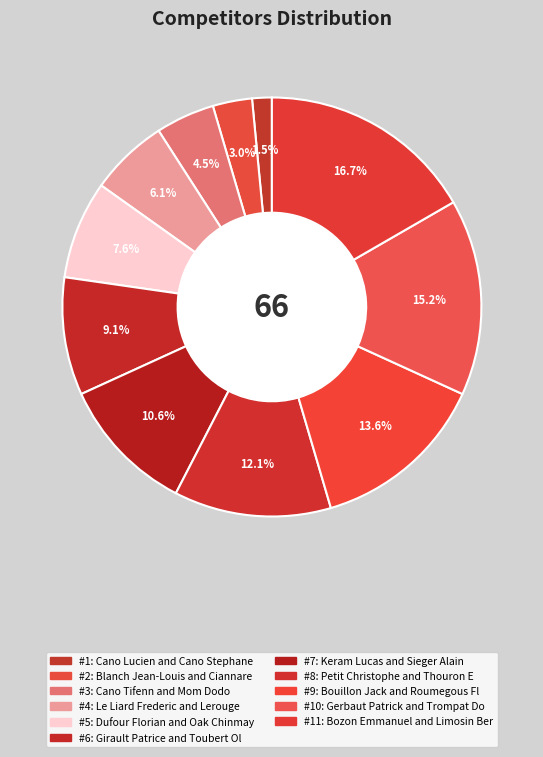

Is there any slice that represents more than half of the pie?

No